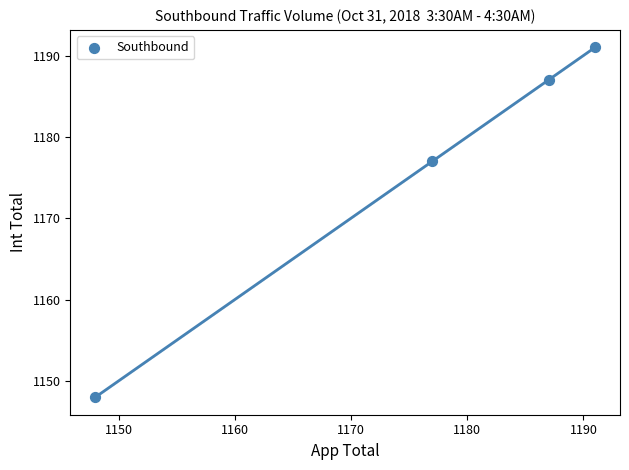

What is the range of Y values (max minus min)?

43